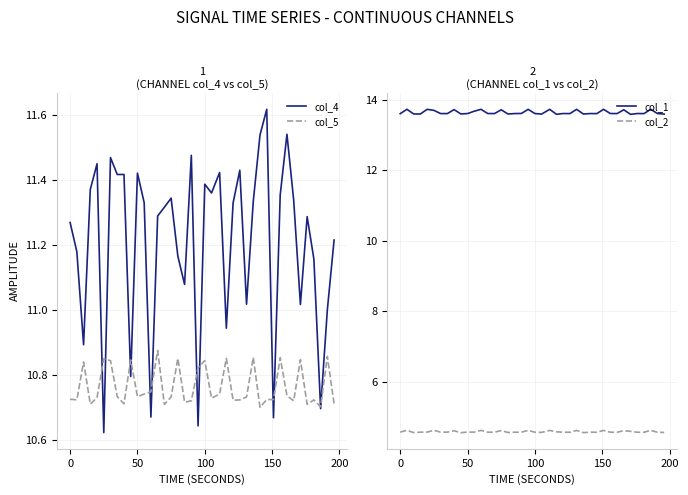

In col_4, how many points are higher than both neighbors (excluding endpoints)?

11